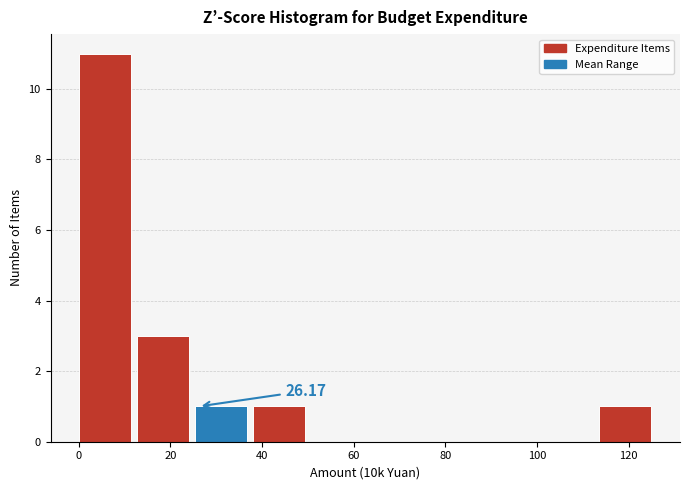

Over which range of the x-axis is the bar tallest?

0 to 12